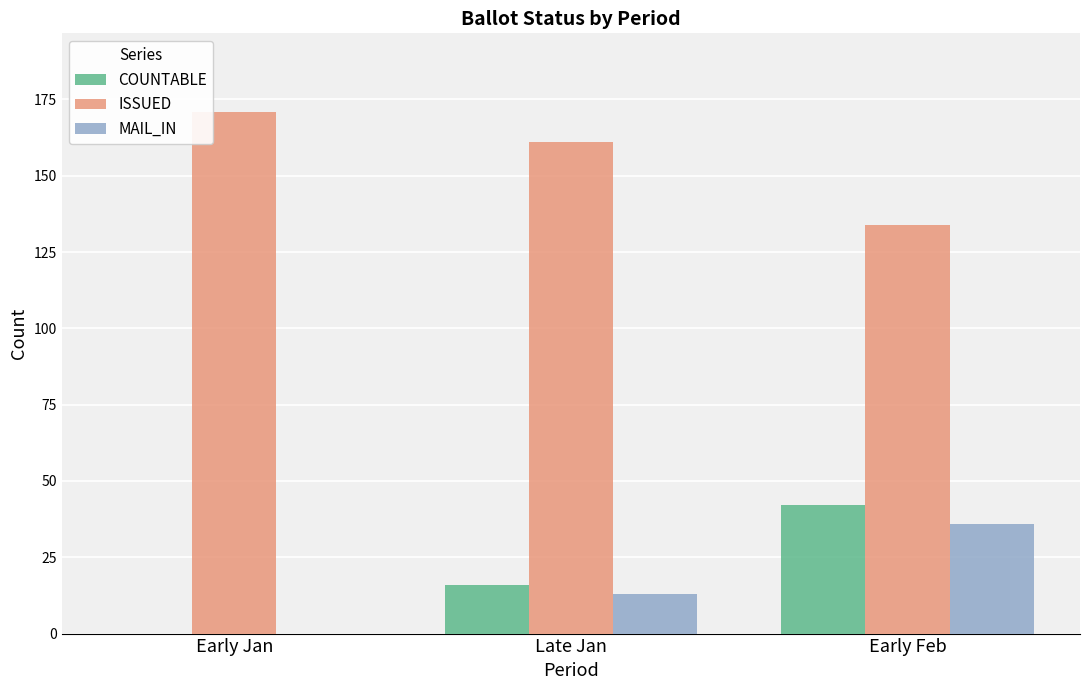

At which category is the sum across all series the highest?

Early Feb